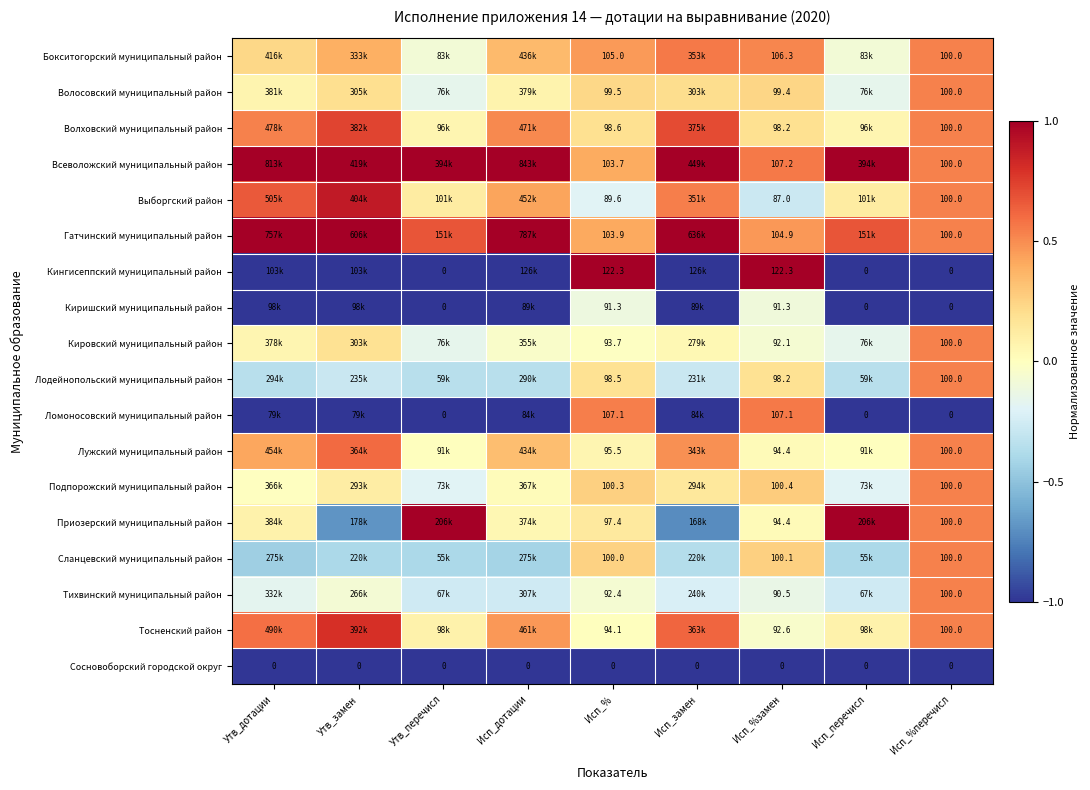

What is the difference between the maximum and second lowest values in the Тихвинский муниципальный район series?

0.8